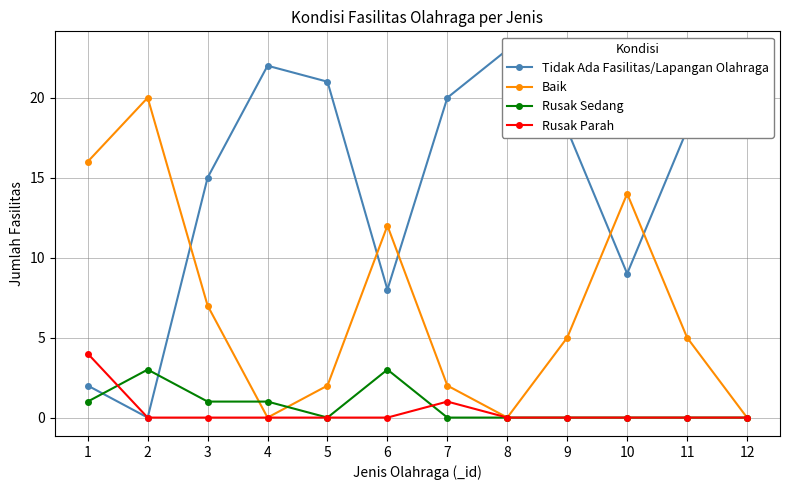

What is the sum of all Rusak Sedang values?

9